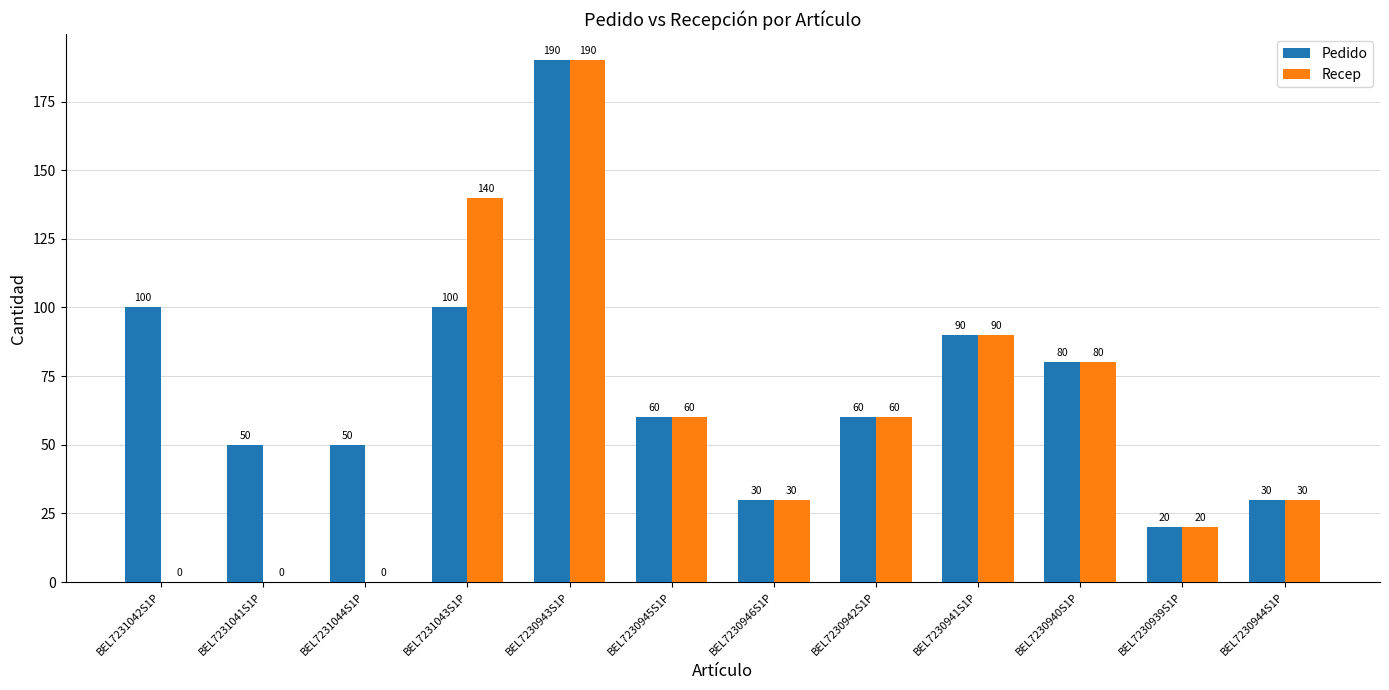

Count the number of data series in this chart.

2